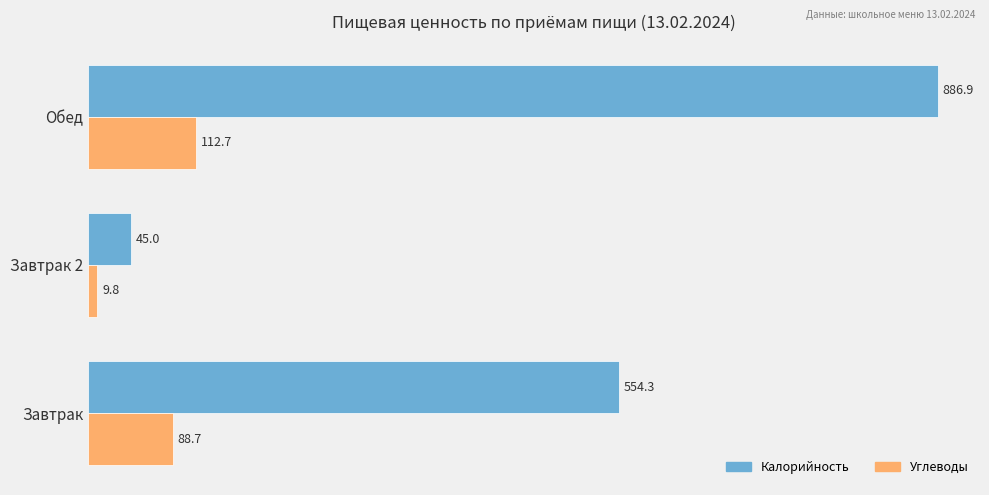

Where is Углеводы nearest to the value 61?

Завтрак